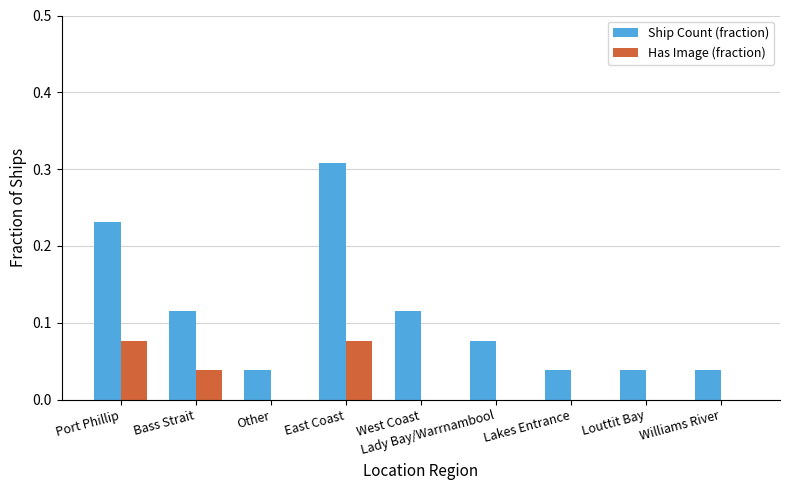

Is it true that Has Image (fraction) equals 0.0 at Louttit Bay?

True